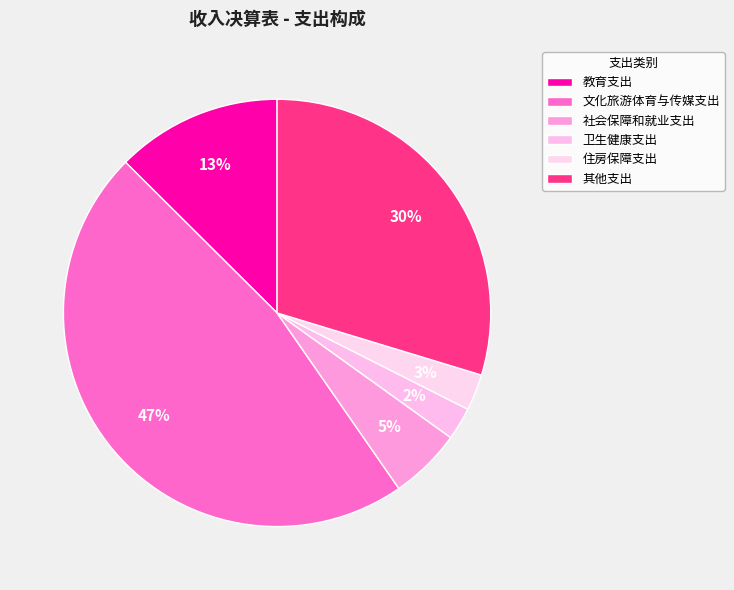

What percentage is the 卫生健康支出 slice, to the nearest percent?

2%